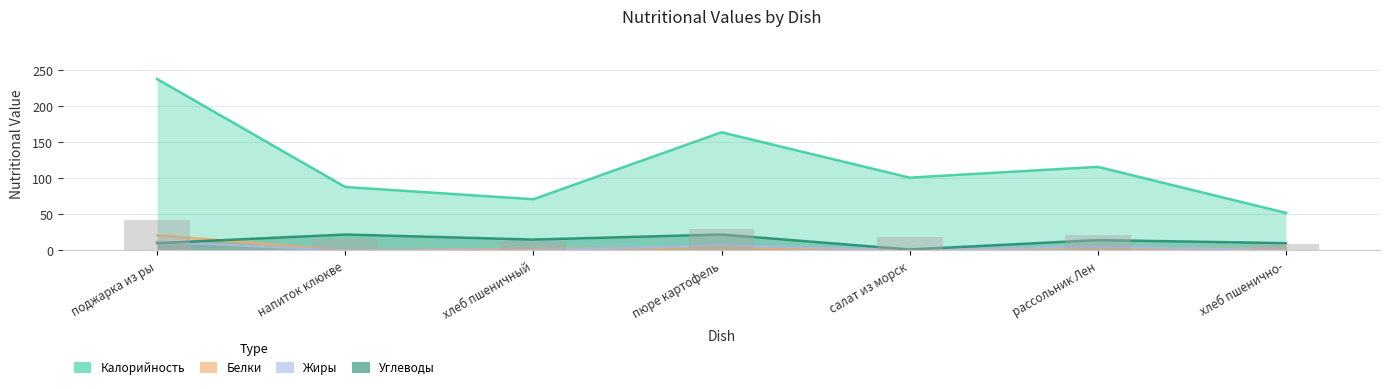

How many data points in Углеводы are above 14?

4